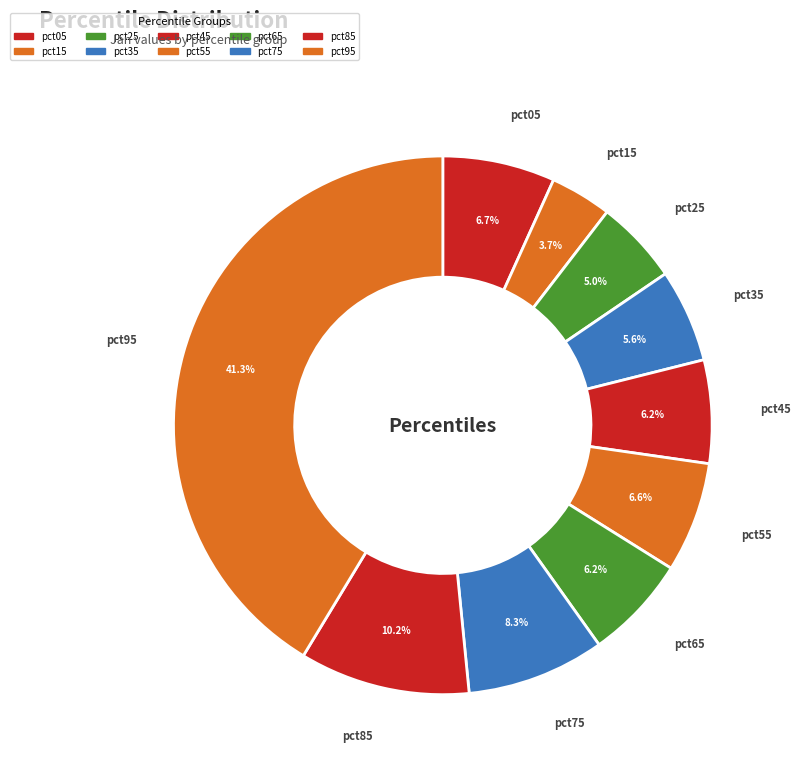

What is the smallest slice in the pie chart?

pct15